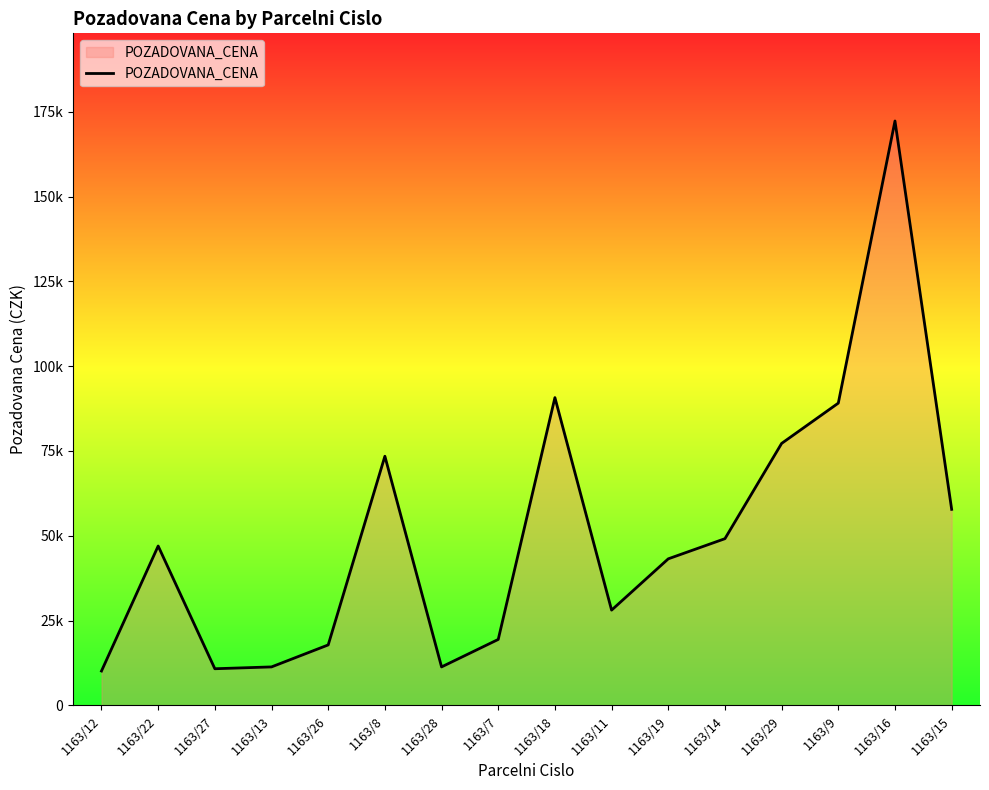

Is this an area chart (filled region under the line)?

Yes